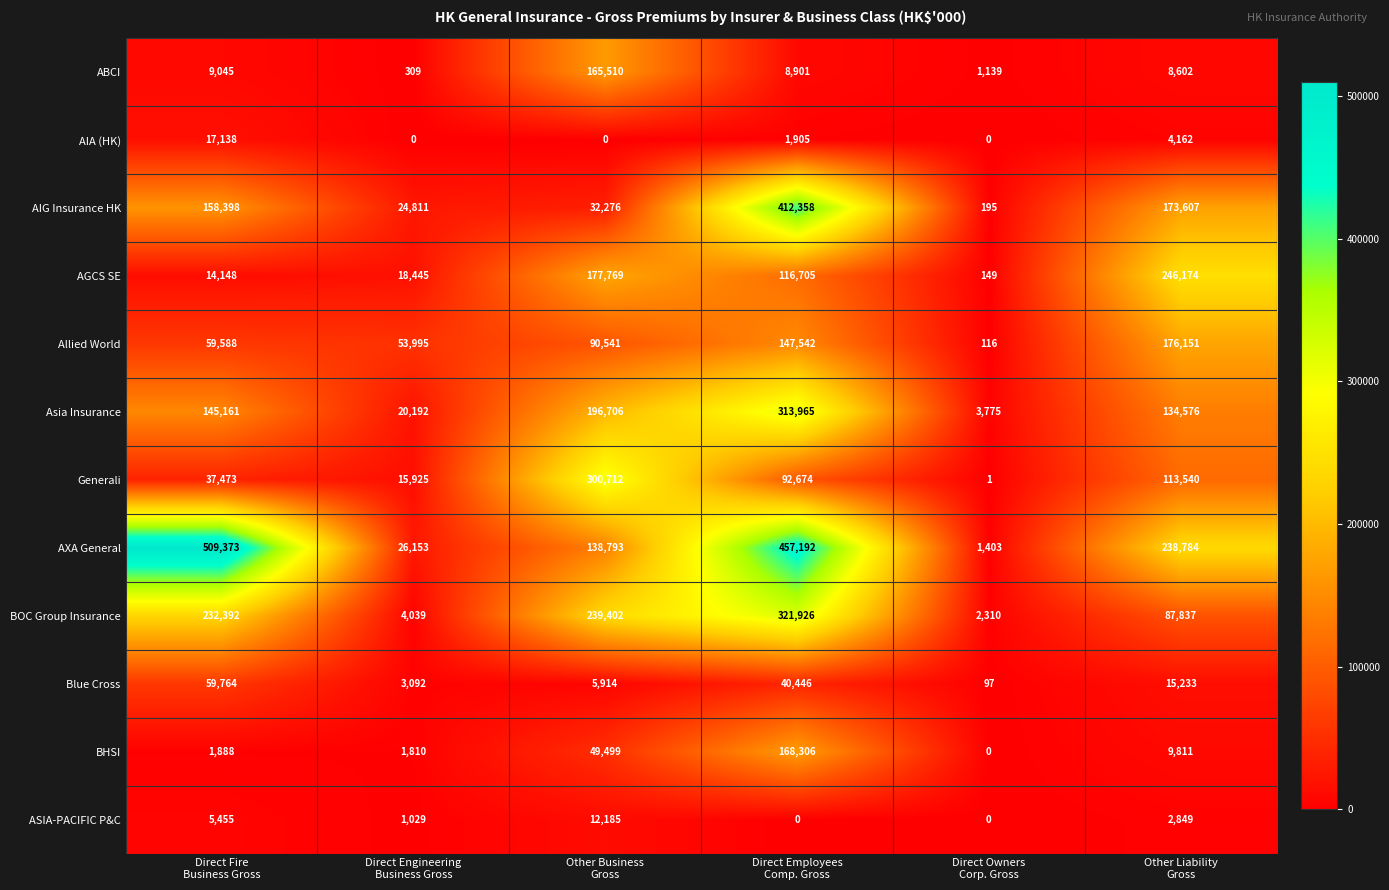

What is the maximum value shown in the chart?

509373